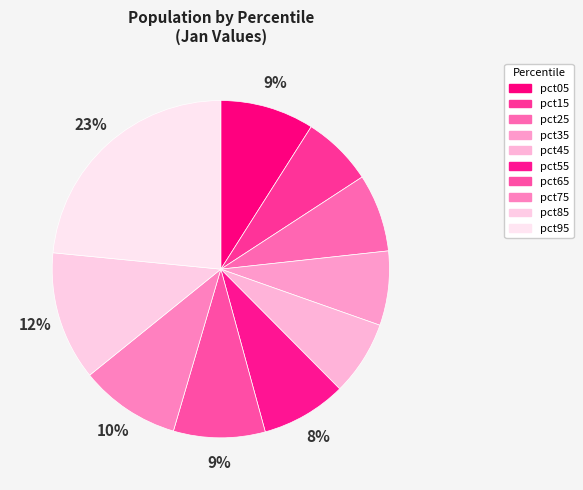

Is there any slice that represents more than half of the pie?

No